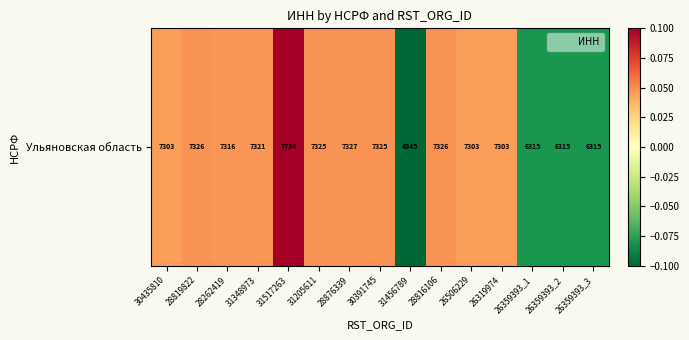

Count the values in the range 0 to 1.

11